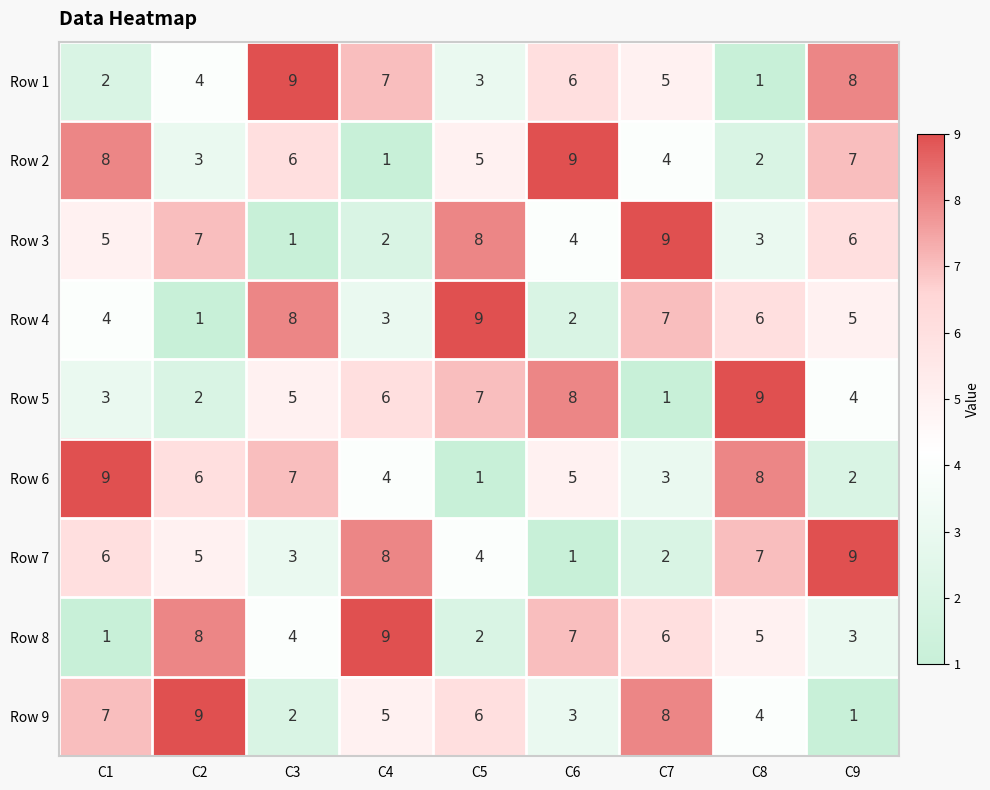

At how many categories does at least one series exceed 3?

9